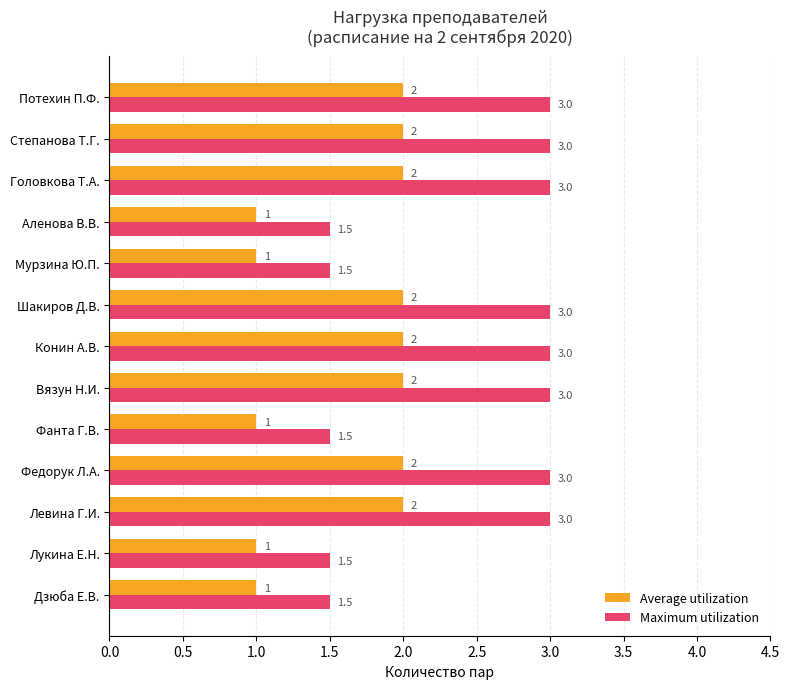

List the series in order of their overall mean, lowest first.

Average utilization, Maximum utilization